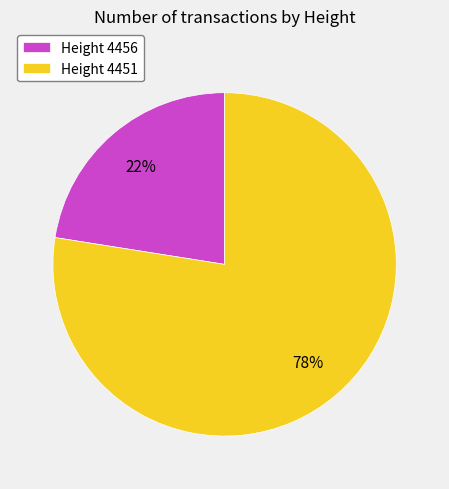

Approximately how many times larger is the value at Height 4456 compared to Height 4451?

0.3